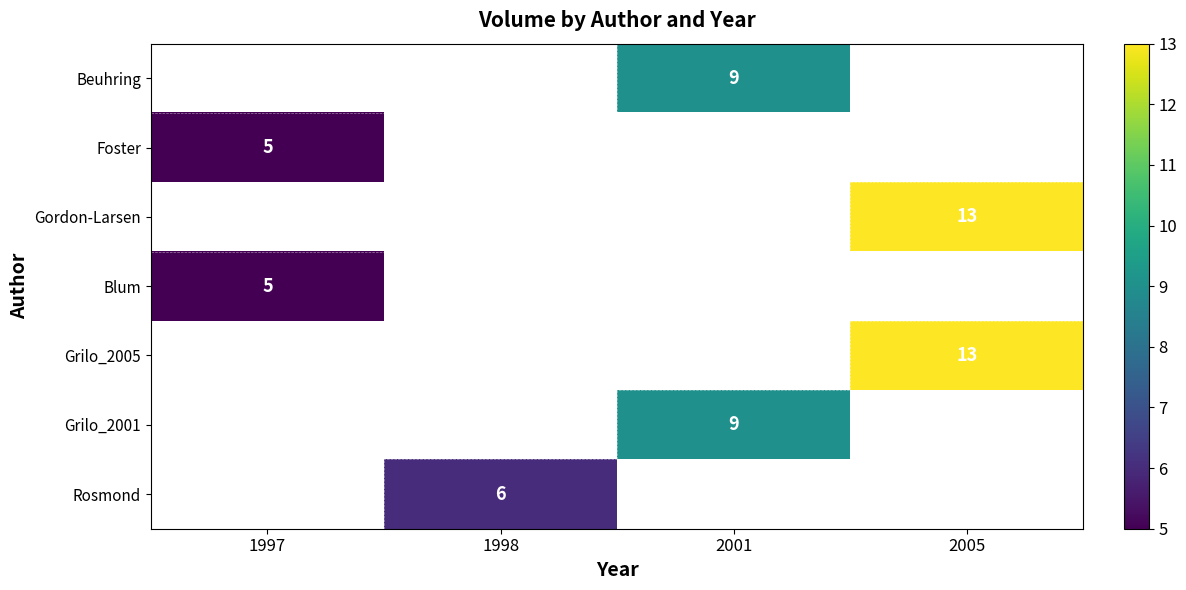

Which has a higher value, 1997 or 2001?

2001